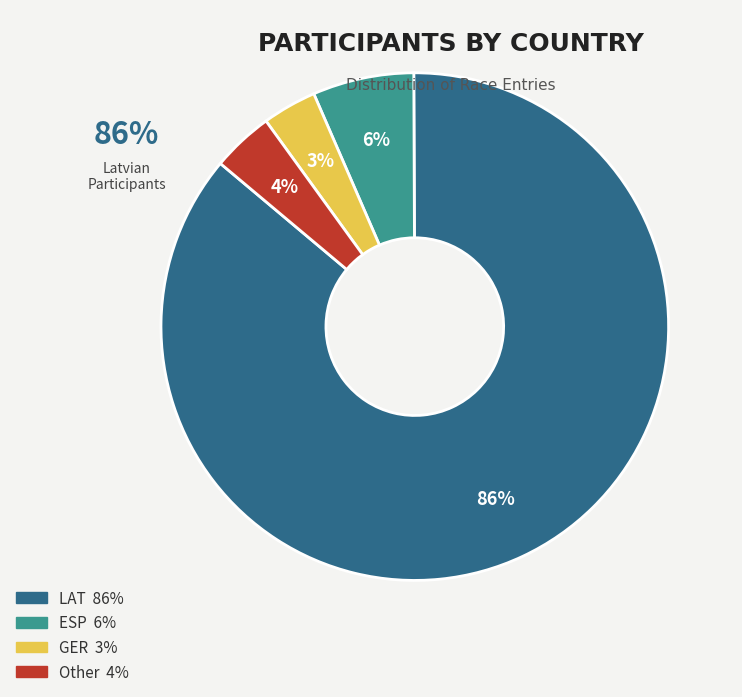

The LAT slice represents 86% of the pie. True or false?

True